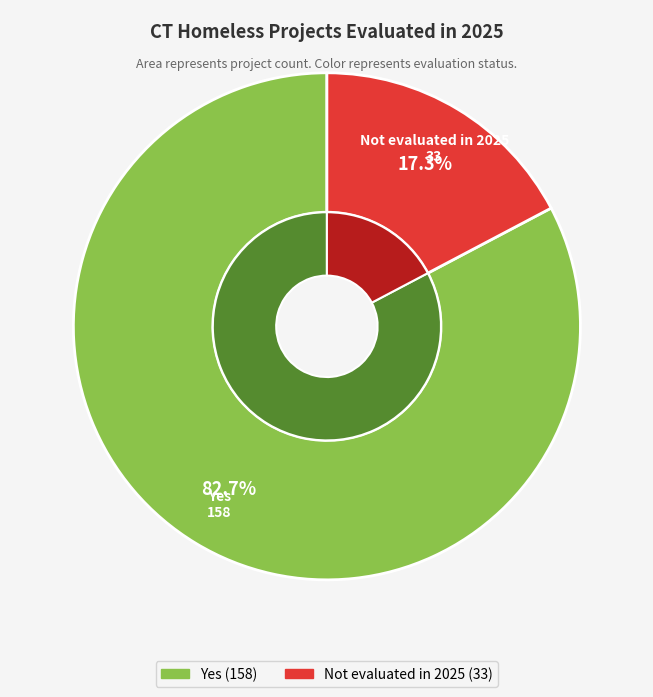

Which category accounts for the majority?

Yes